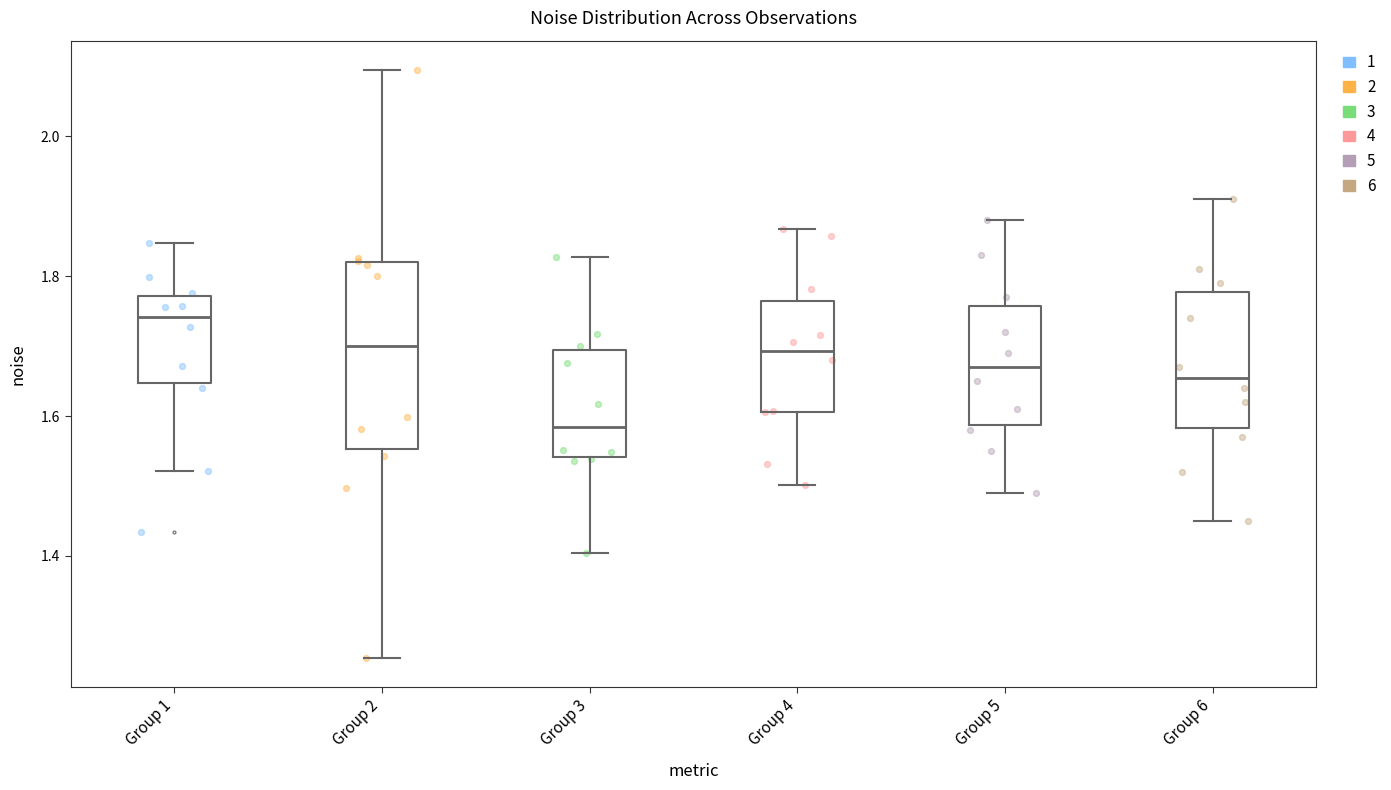

Reading left to right, transcribe this box plot: for each box, give where its median line is, the range the box spans, and where its two whiskers end, as read against the y-axis. The values are not printed on the chart, so give them approximately, as read against the axis.

Group 1: median 1.74, box 1.64 to 1.78, whiskers 1.52 to 1.84
Group 2: median 1.70, box 1.56 to 1.82, whiskers 1.26 to 2.10
Group 3: median 1.58, box 1.54 to 1.70, whiskers 1.40 to 1.82
Group 4: median 1.70, box 1.60 to 1.76, whiskers 1.50 to 1.86
Group 5: median 1.68, box 1.58 to 1.76, whiskers 1.50 to 1.88
Group 6: median 1.66, box 1.58 to 1.78, whiskers 1.46 to 1.92